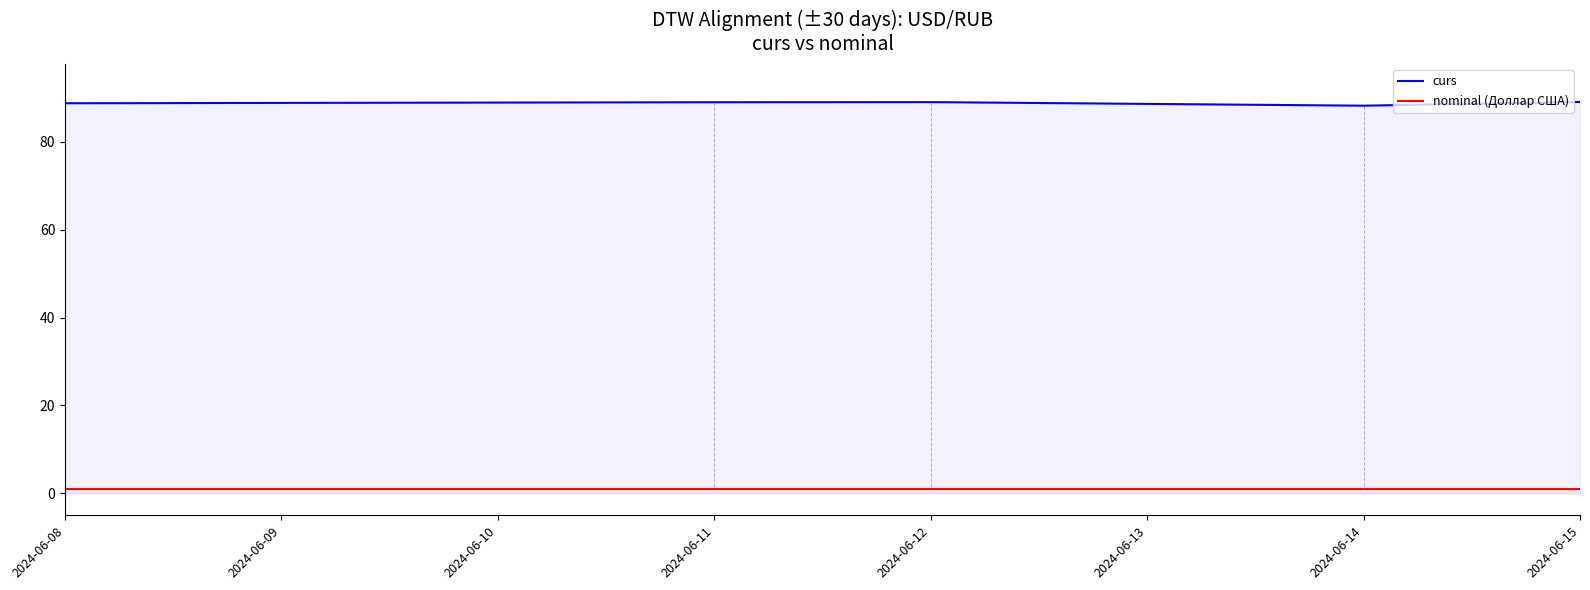

The value of curs at 2024-06-11 is 41.9. True or false?

False